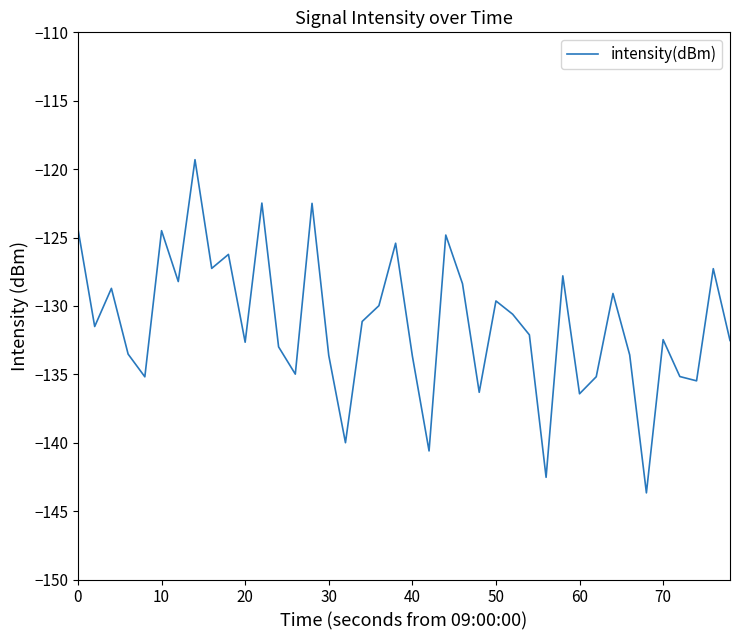

What is the minimum value shown in the chart?

-143.7